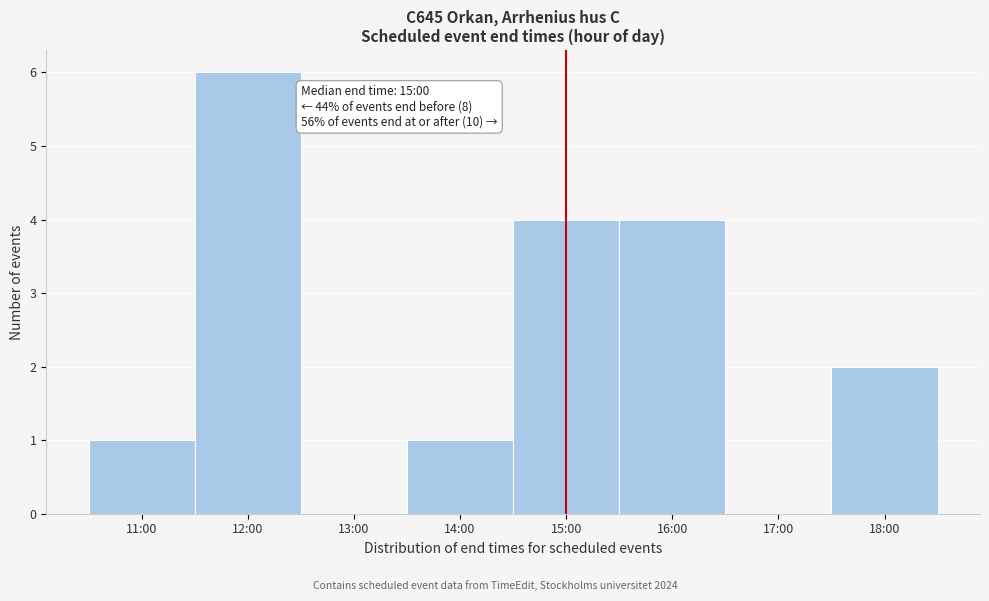

Reading left to right, transcribe all the data shown in this chart.

11:00=1	12:00=6	13:00=0	14:00=1	15:00=4	16:00=4	17:00=0	18:00=2